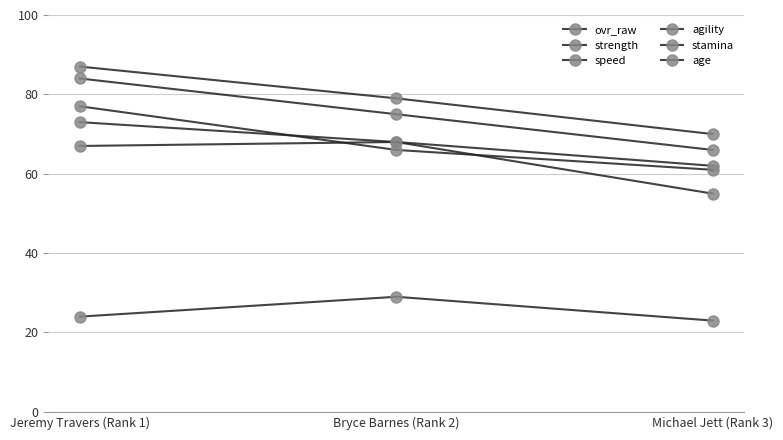

Is this an area chart (filled region under the line)?

No